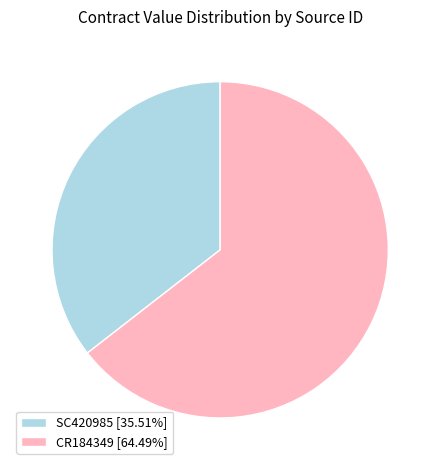

Is there a majority slice in this chart?

Yes